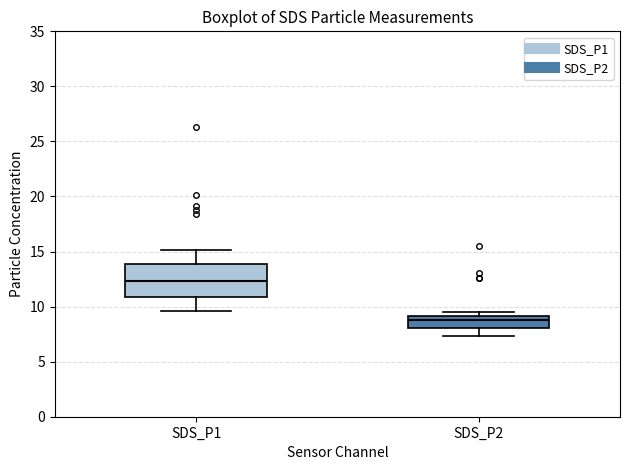

Where does the lower whisker of the box for SDS_P2 end on the y-axis? The values are not printed on the chart, so give them approximately, as read against the axis.

7.5